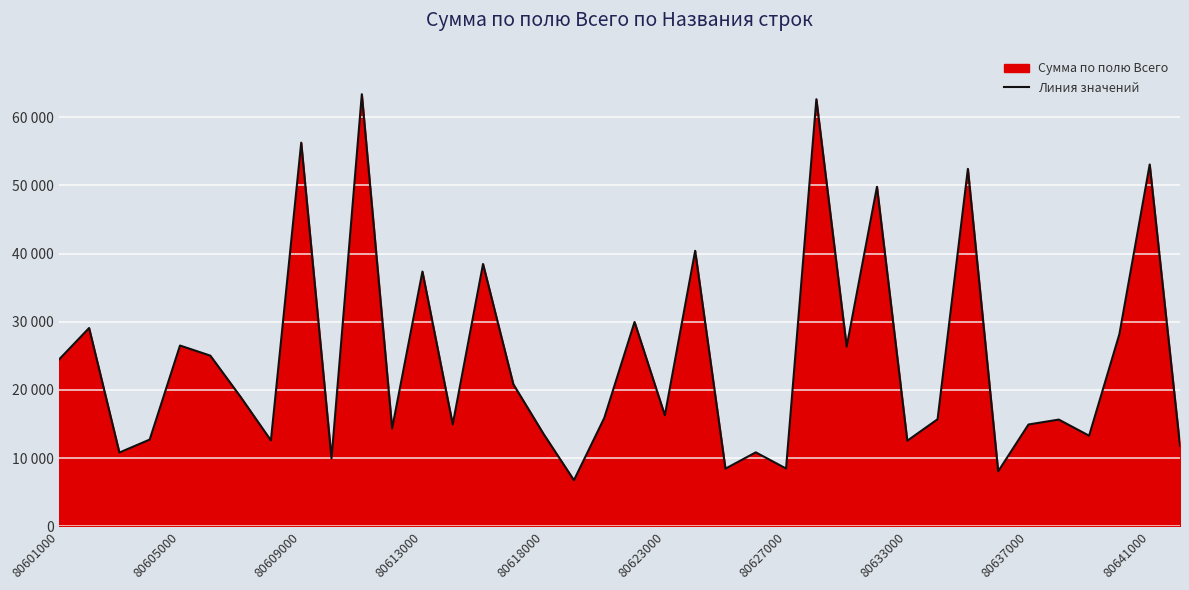

Which has a higher value, 26 or 29?

26